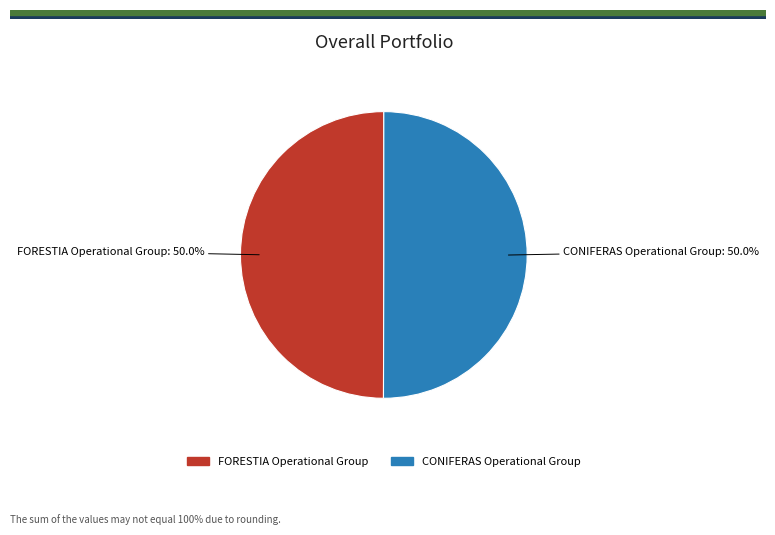

To the nearest percent, what portion does FORESTIA Operational Group represent?

50%